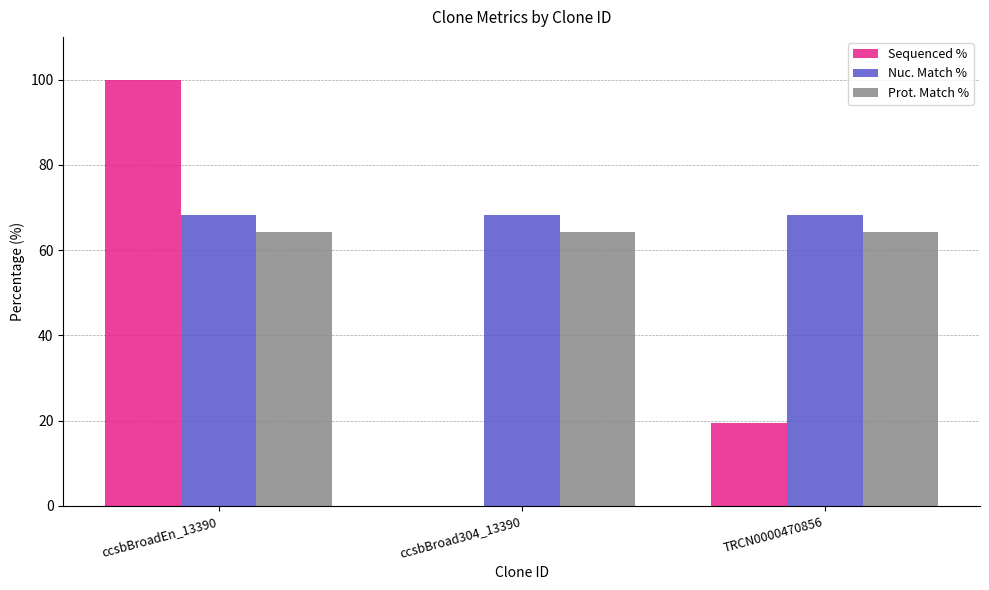

Which series changed the most between ccsbBroad304_13390 and TRCN0000470856?

Sequenced %